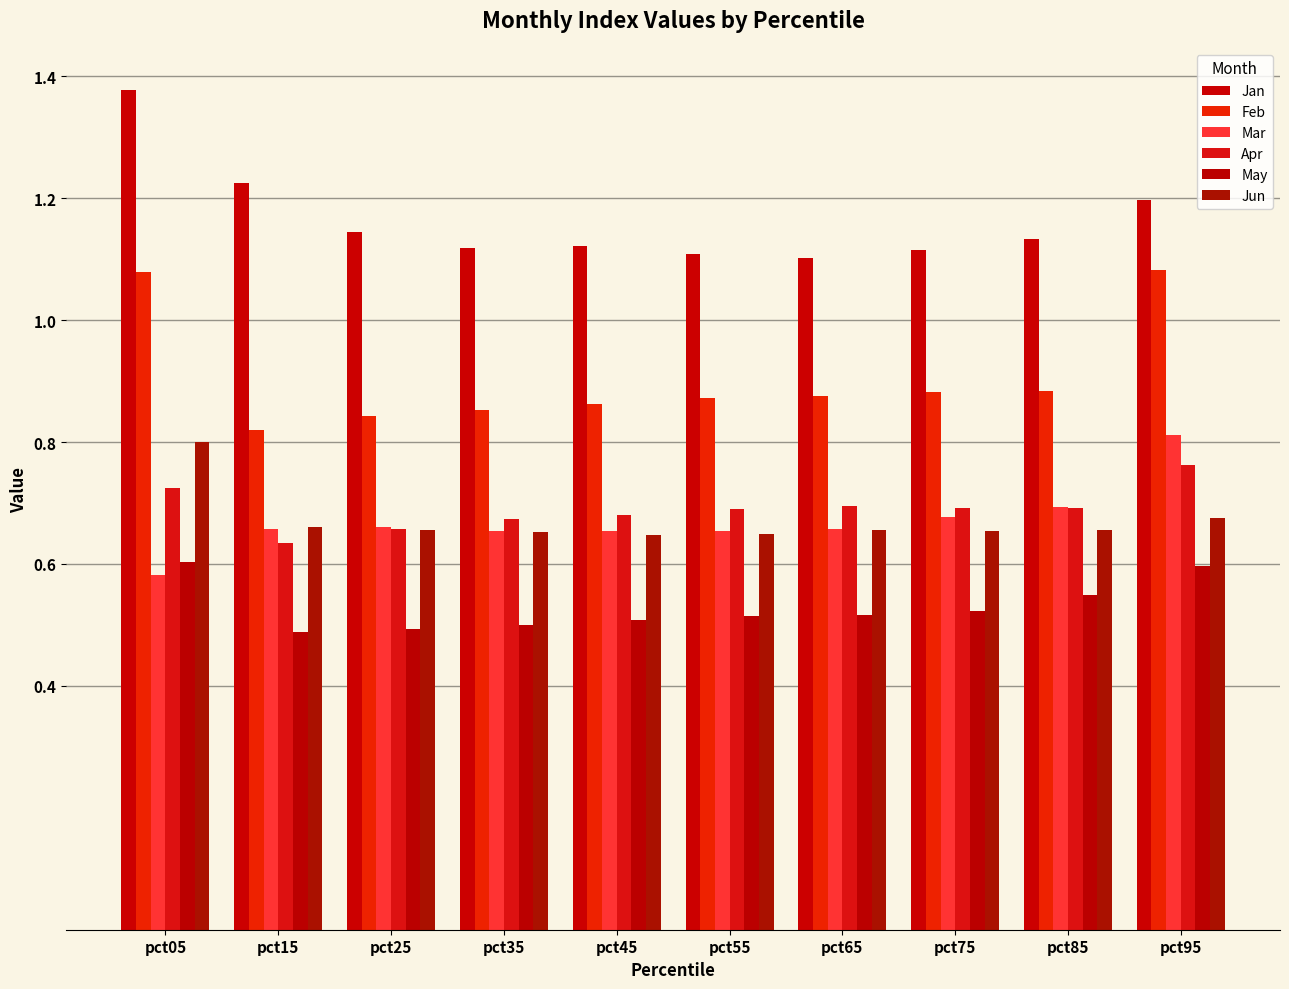

How many groups of bars are there?

10